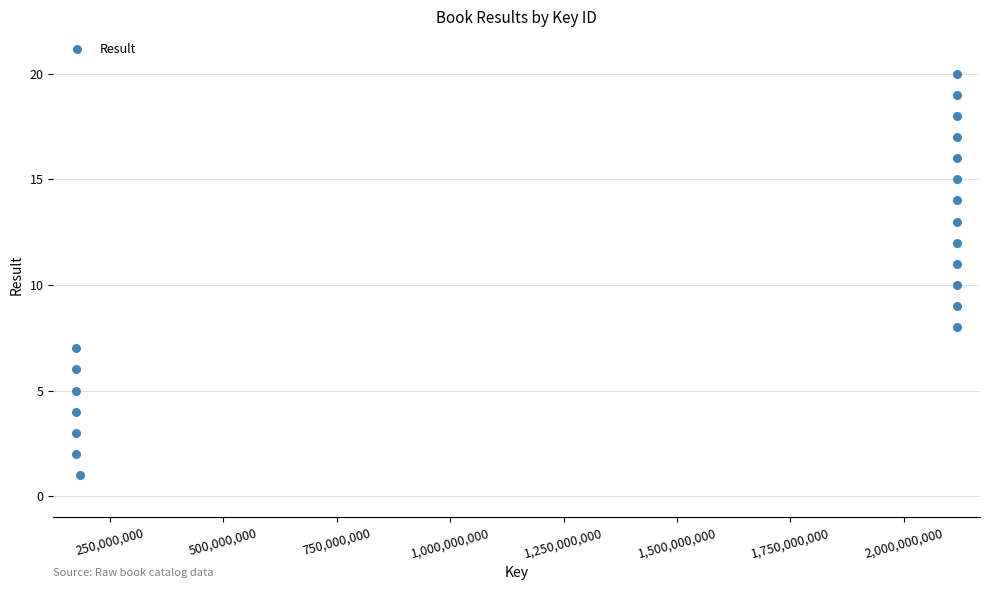

What is the range of X values (max minus min)?

1942566533